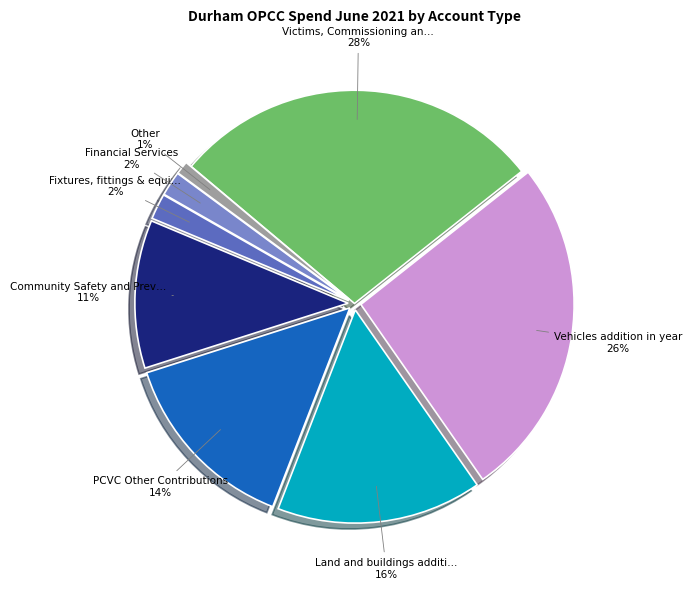

To the nearest percent, what is the difference between the largest and smallest slice percentages?

27%